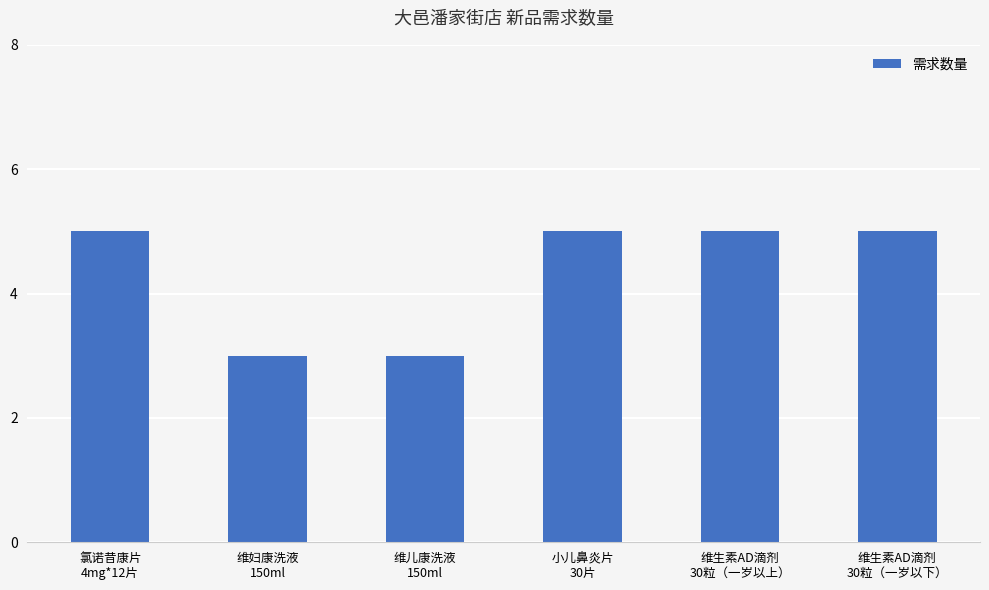

What is the average value?

4